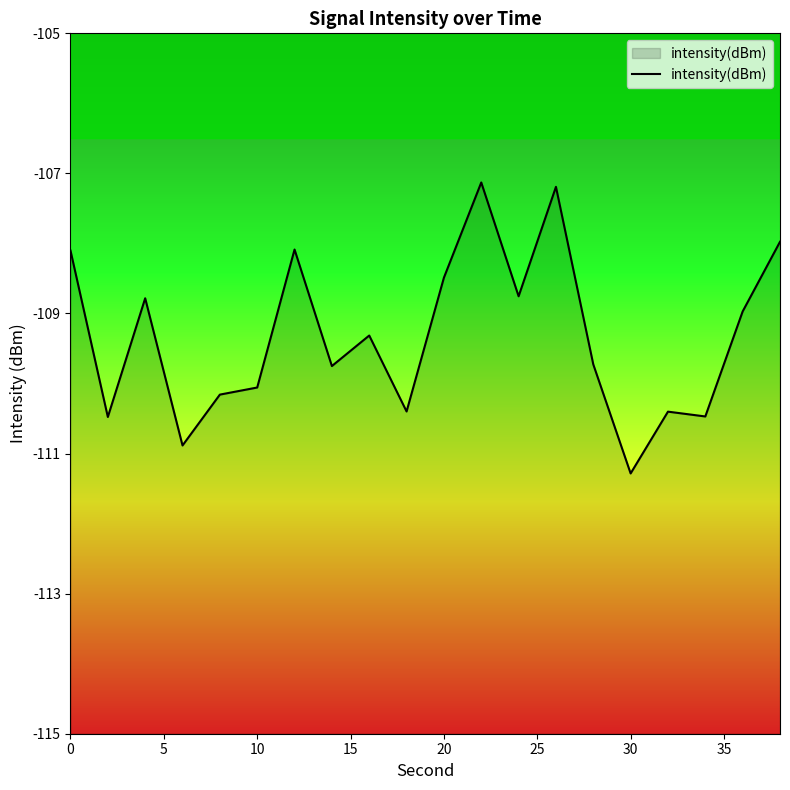

What is the smallest value displayed?

-111.3